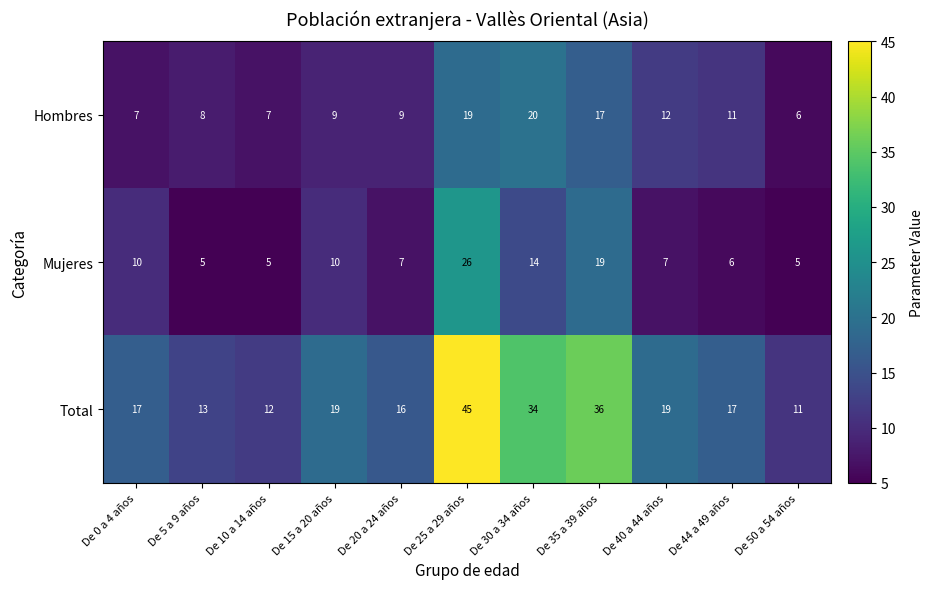

Where is Mujeres nearest to the value 15?

De 30 a 34 años